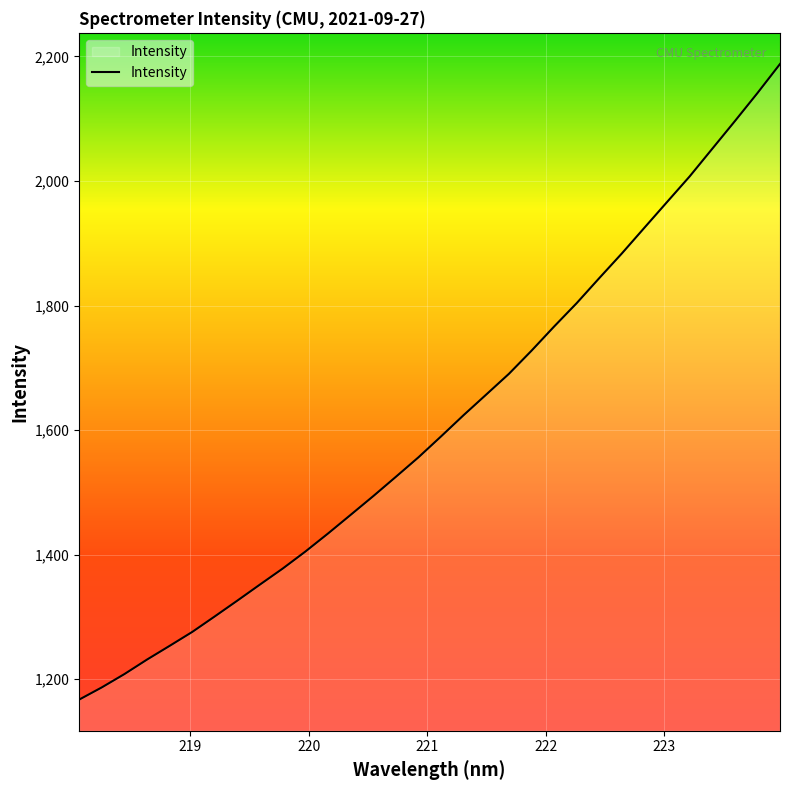

What is the maximum value shown in the chart?

2187.7